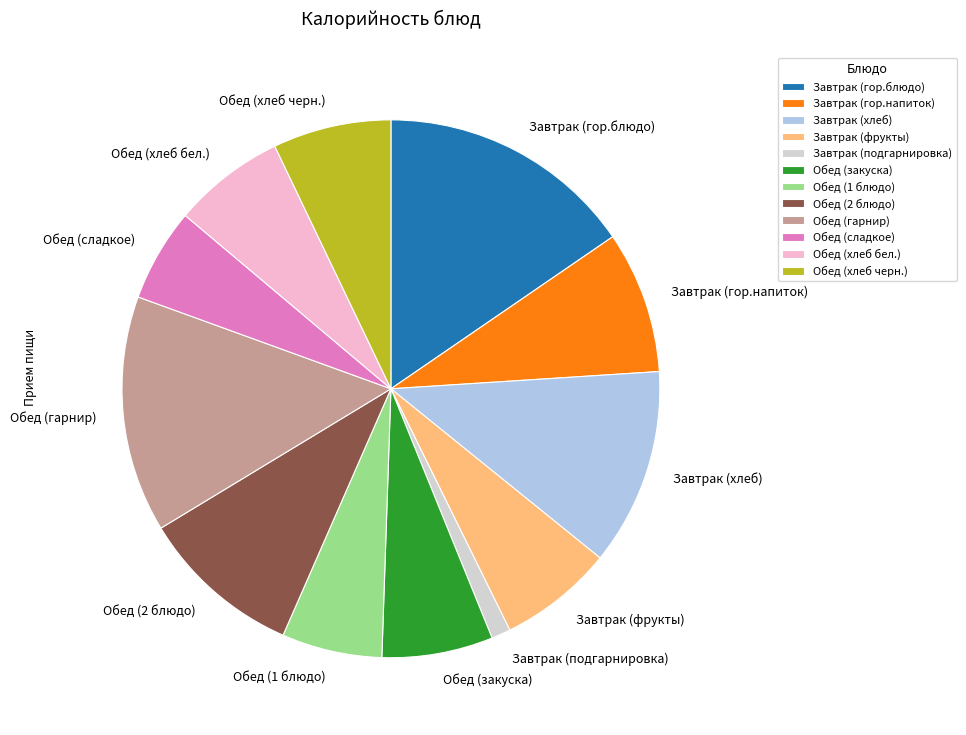

Approximately how many times larger is the value at Обед (хлеб бел.) compared to Завтрак (гор.блюдо)?

0.4